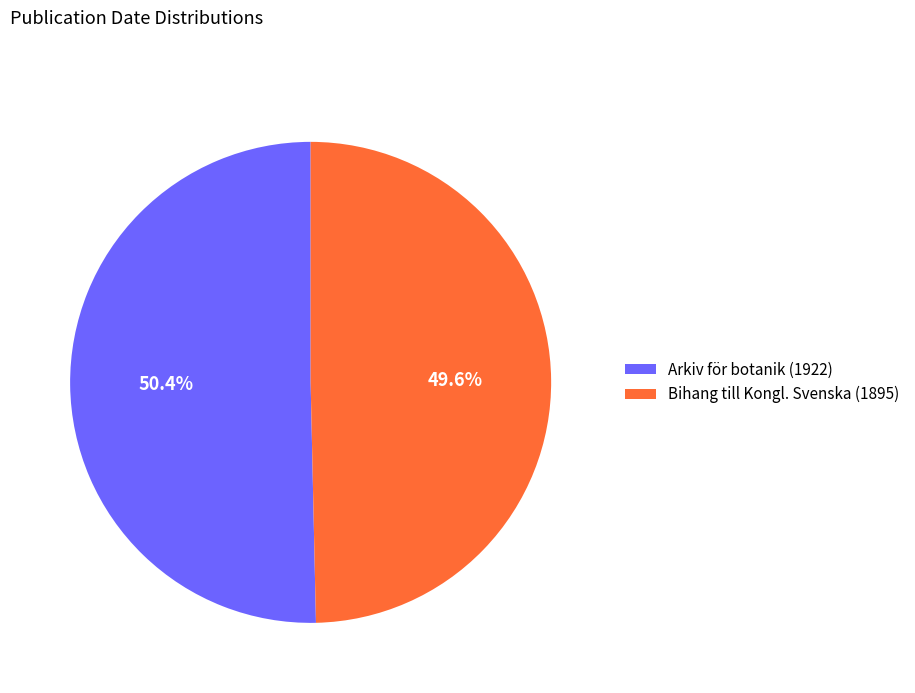

How many segments does this pie chart have?

2